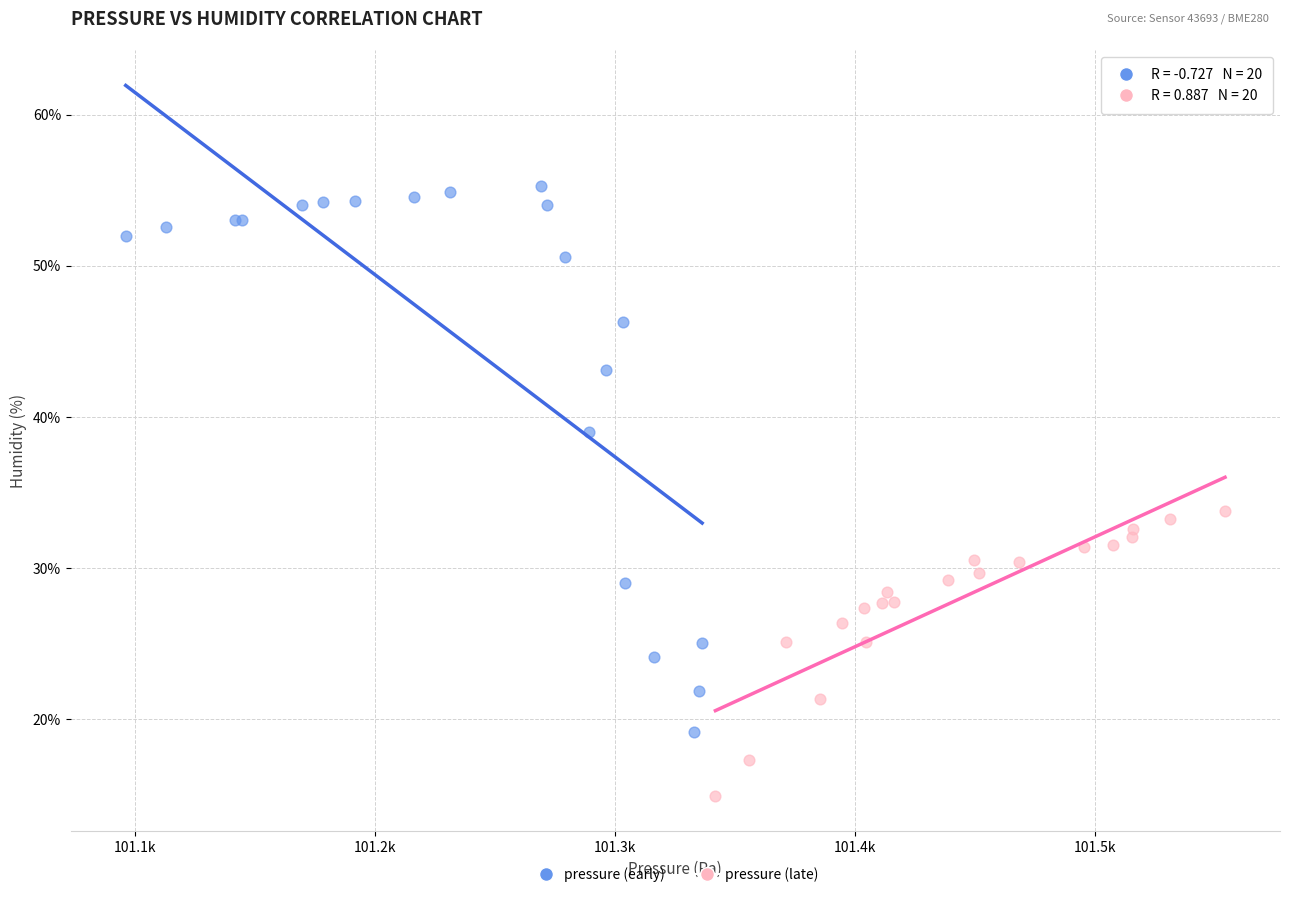

Which series contains the highest Y value?

pressure (early)